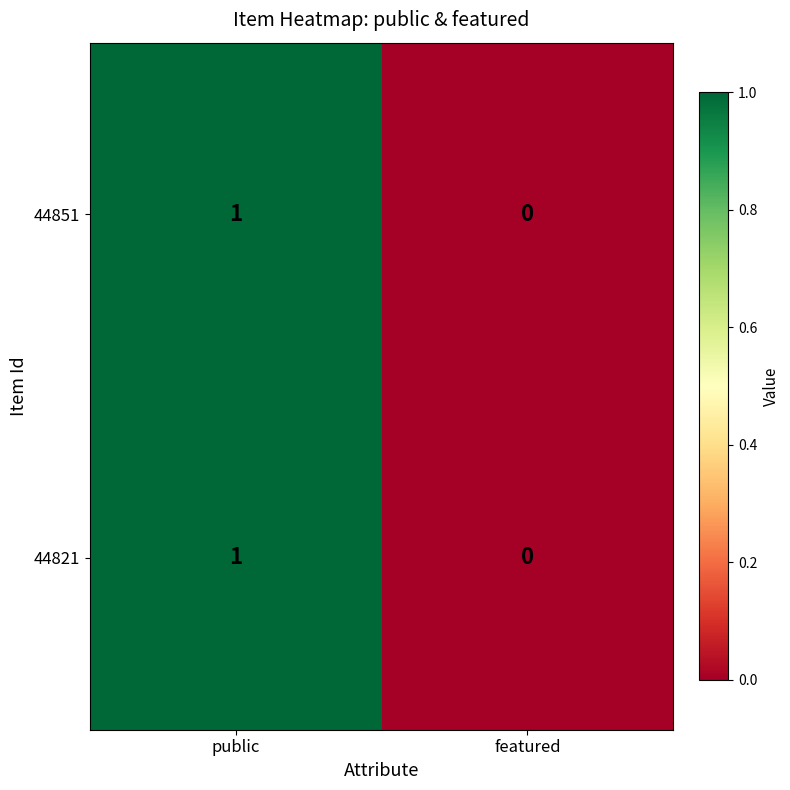

Where is 44821 nearest to the value 0?

featured